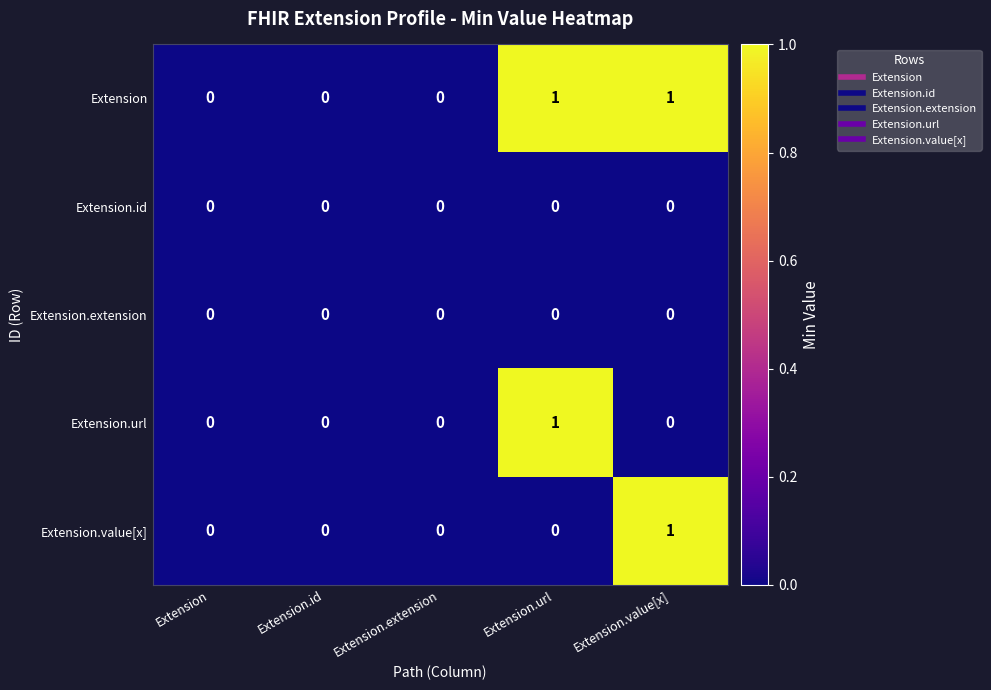

True or false: Extension.value[x] has a value of 1 at Extension.extension.

False